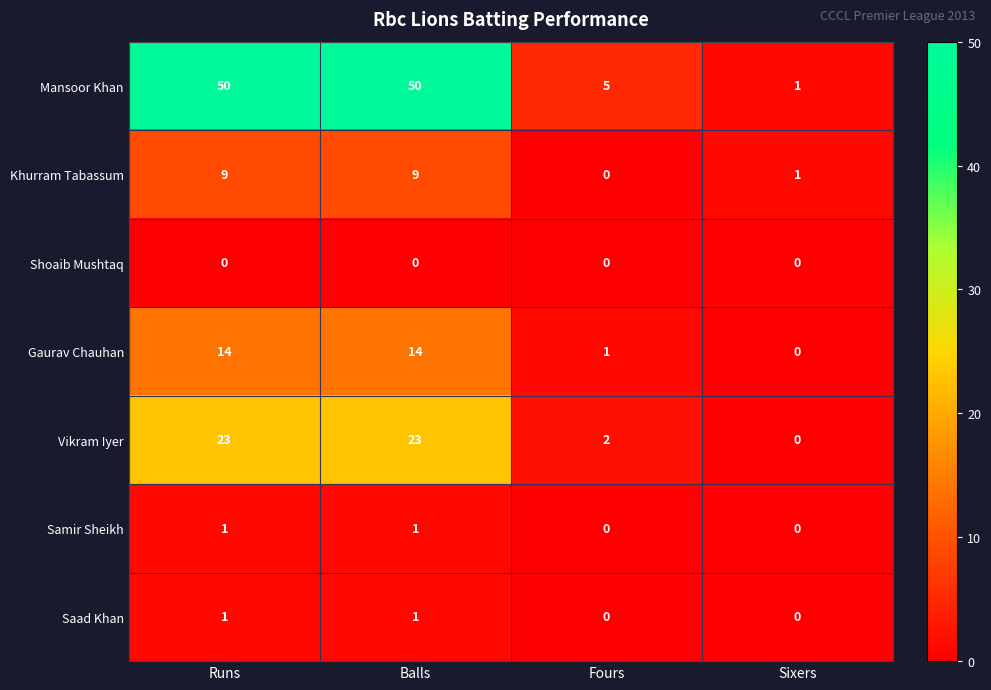

What is the greatest value displayed?

50